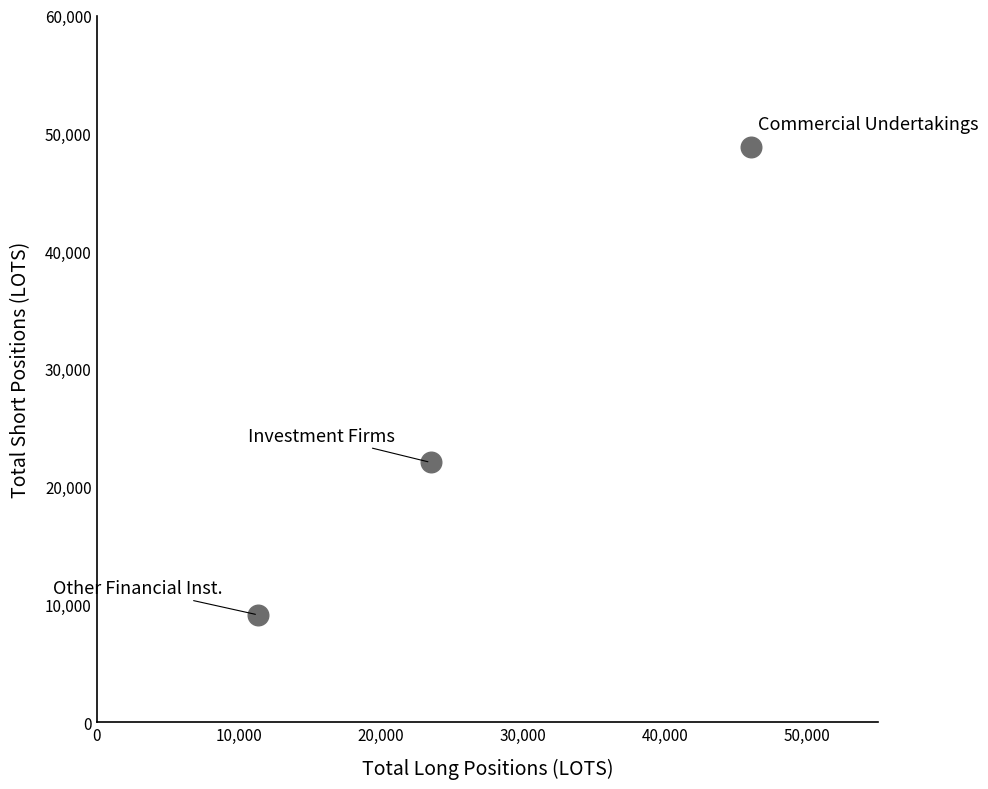

What Y value in the scatter plot is closest to 28965?

22051.1